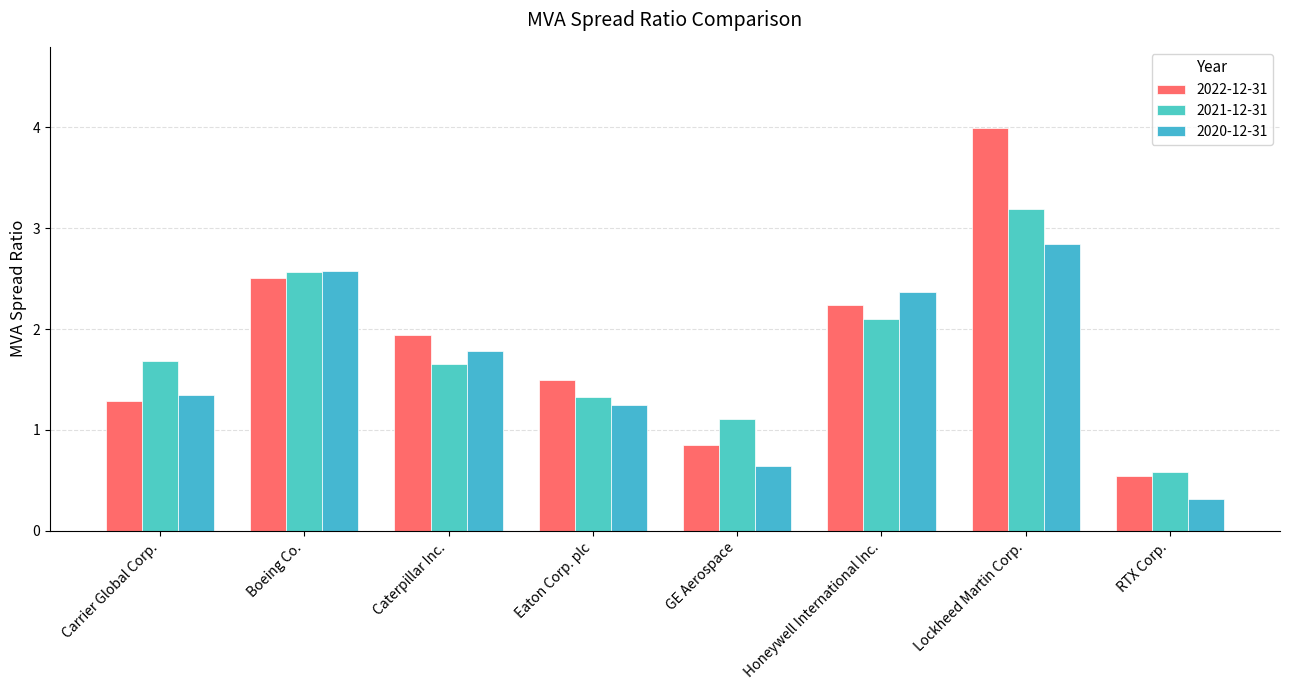

What is the total value across all series at GE Aerospace?

2.6